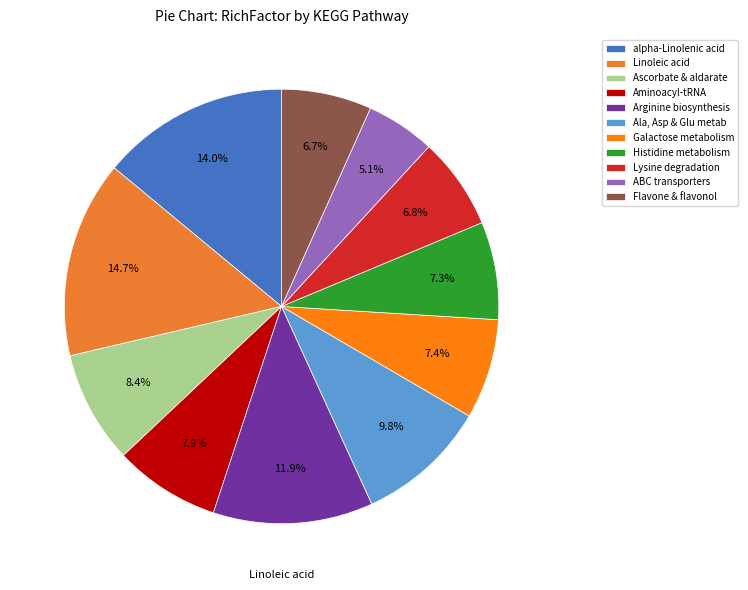

Which slice is the smallest?

ABC transporters